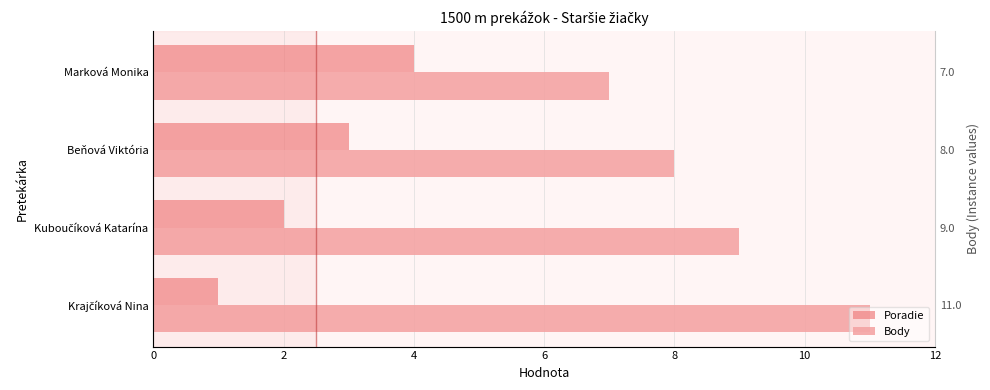

How many data points does each series have?

4